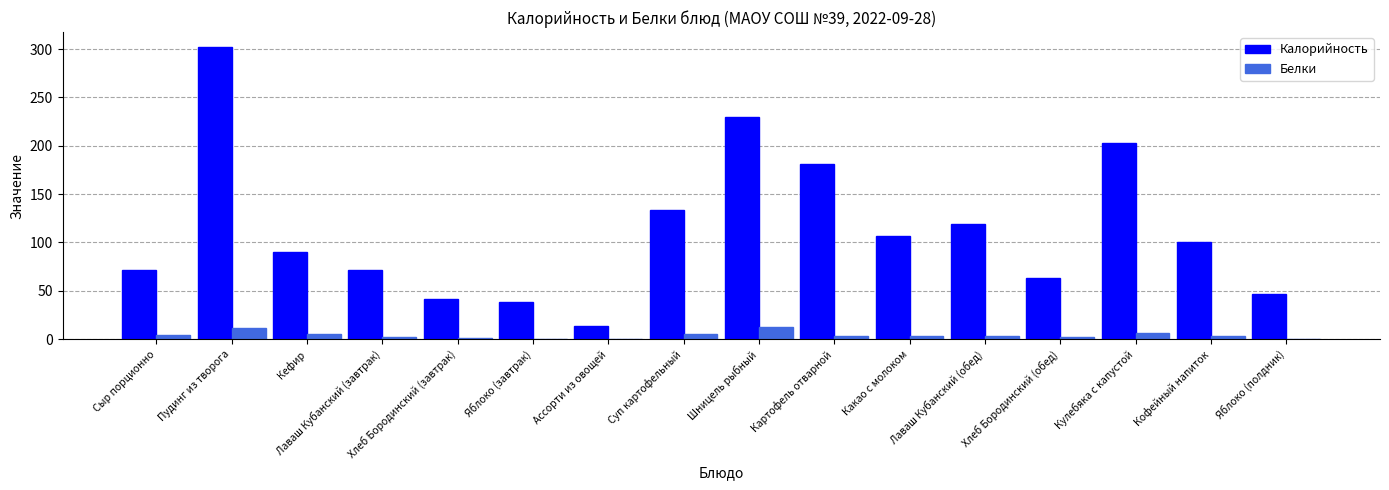

At how many categories does at least one series exceed 301?

1